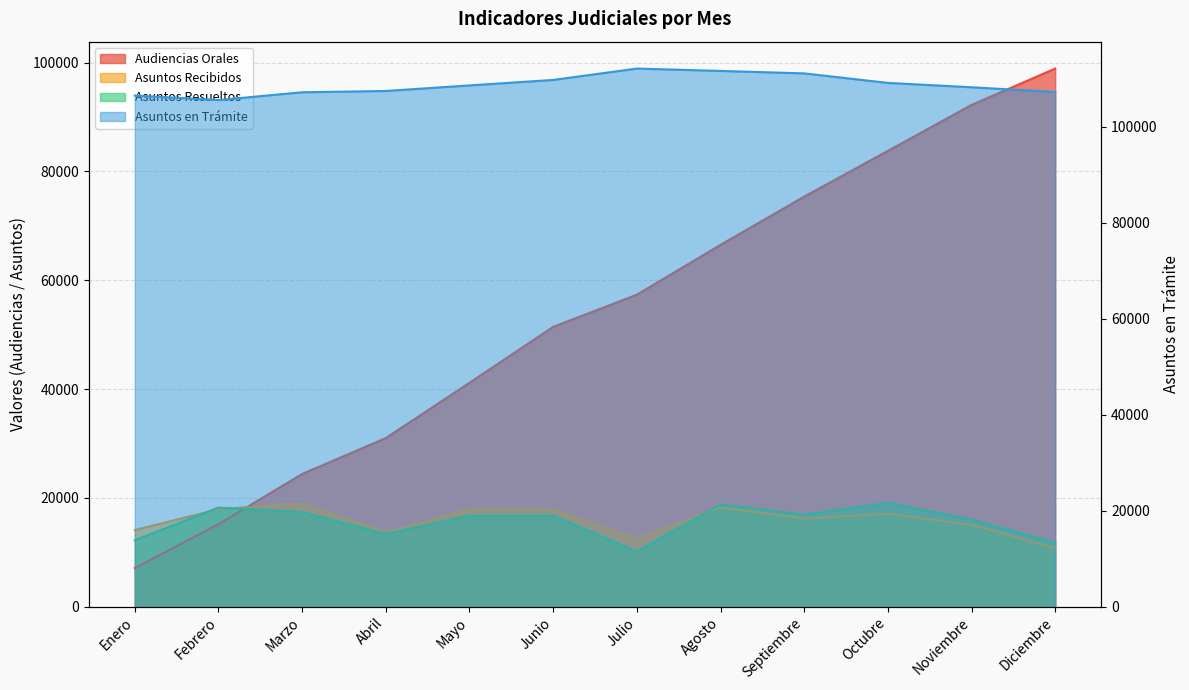

Which category has the highest value across all series?

Julio